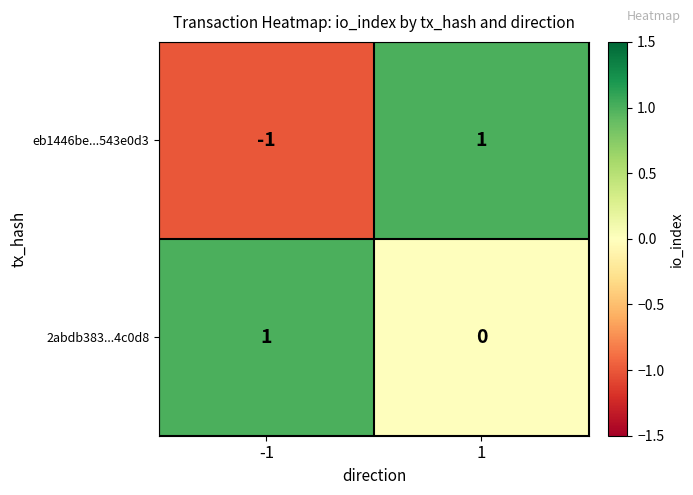

At how many categories does at least one series exceed 0?

2